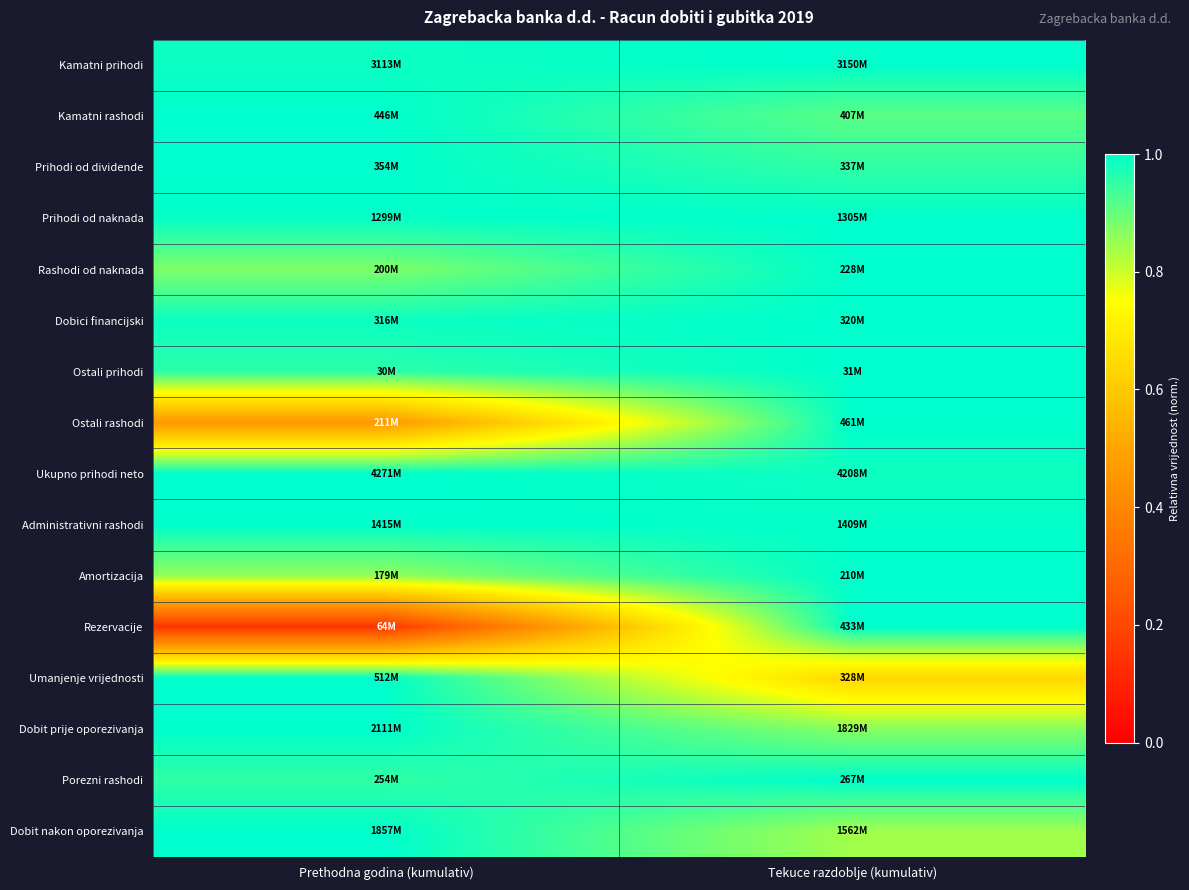

Which series has the largest range (max minus min)?

Rezervacije